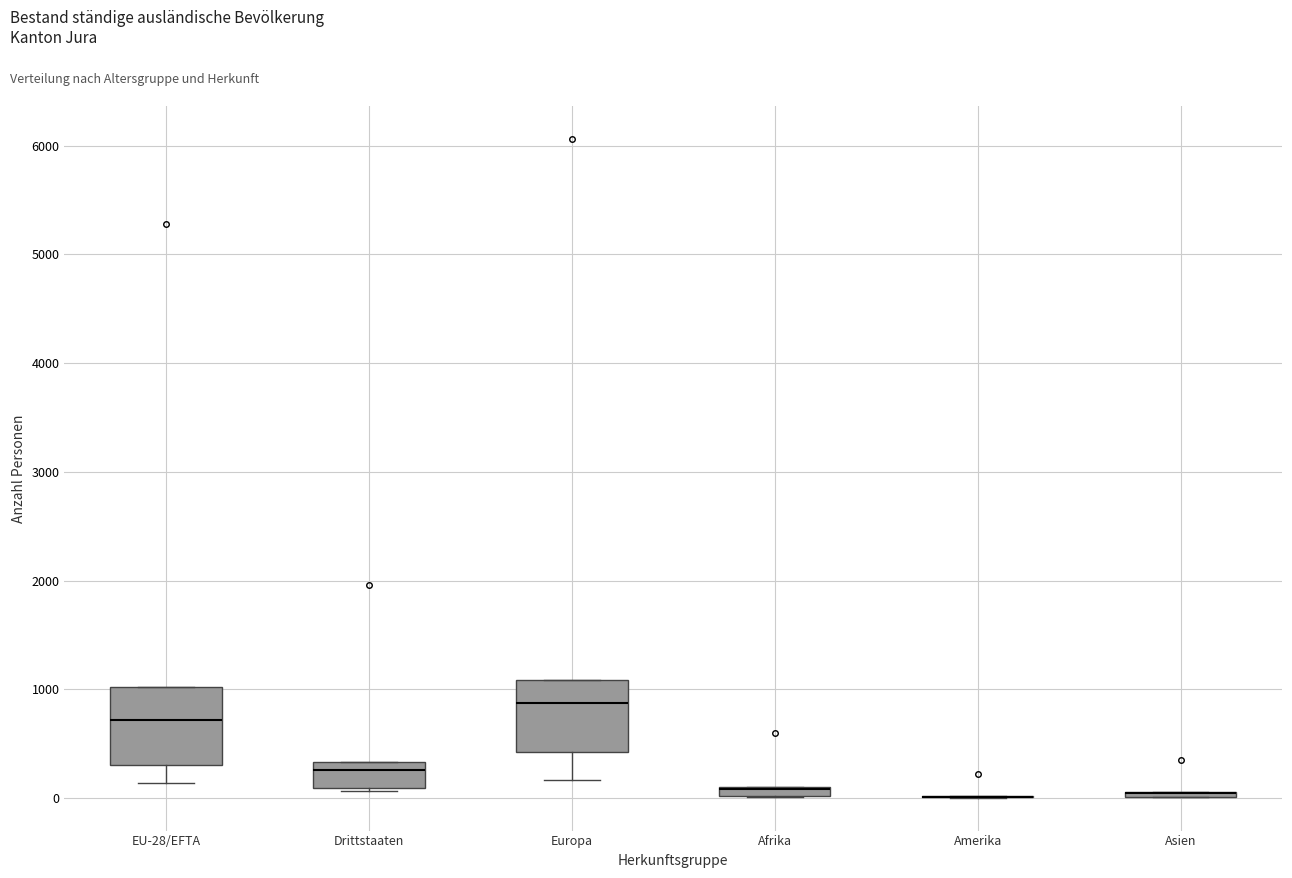

Where is the upper edge of the box for Europa on the y-axis? The values are not printed on the chart, so give them approximately, as read against the axis.

1100